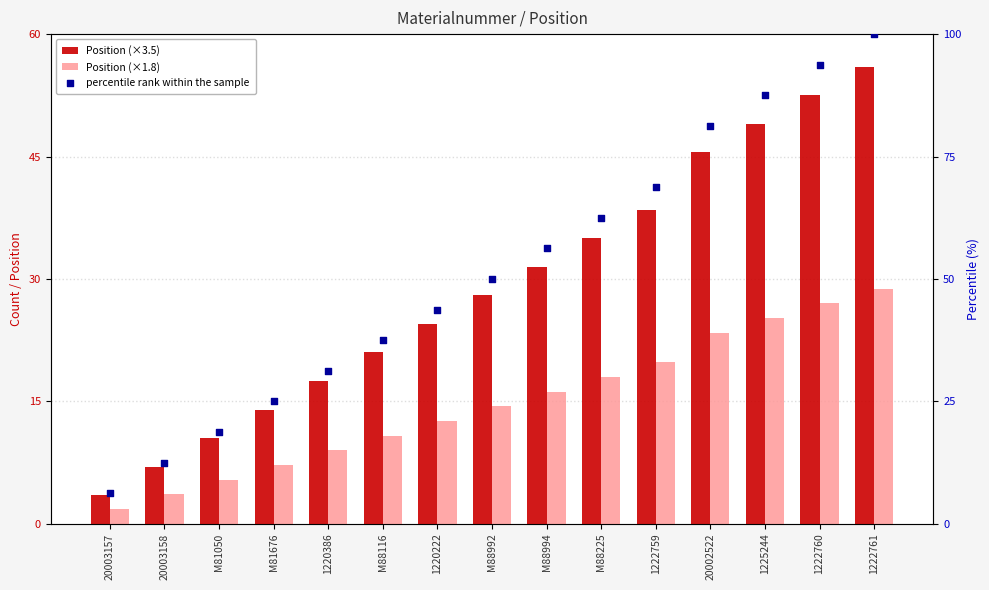

At which category is the sum across all series the highest?

1222761